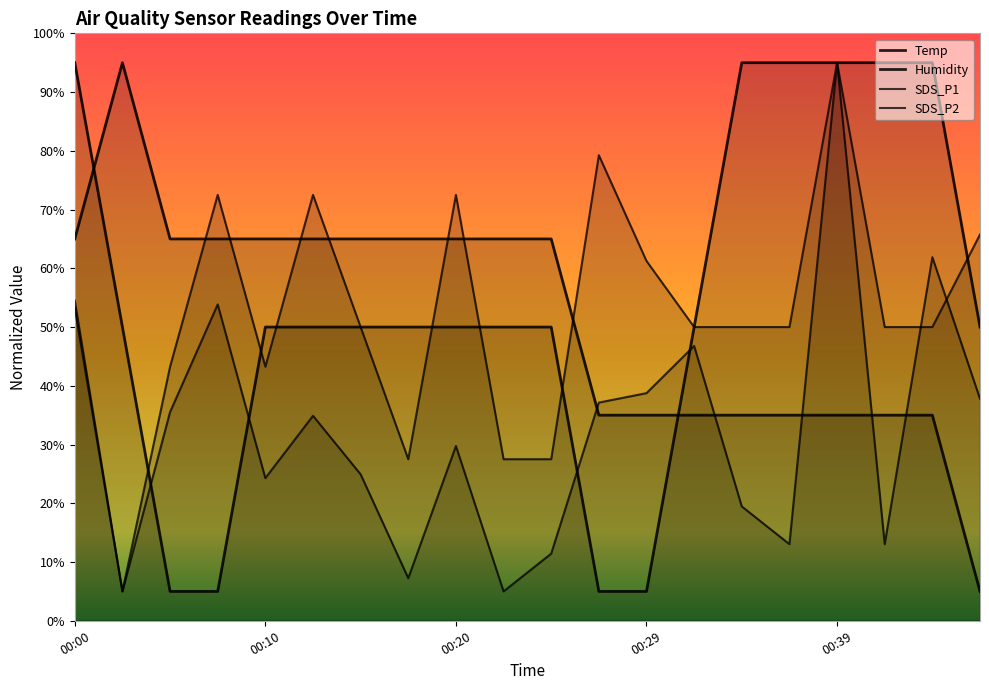

What is the total value across all series at 17?

193.0